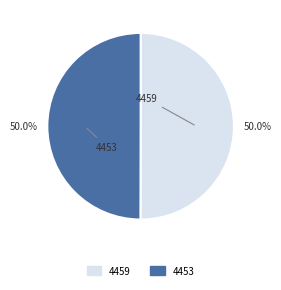

What is the total percentage of 4459 and 4453?

100.0%